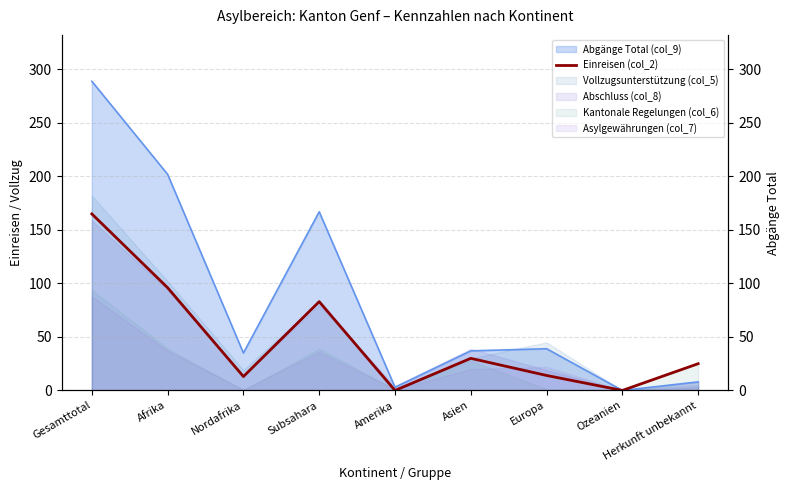

The chart shows a value of 165 at Gesamttotal. True or false?

True